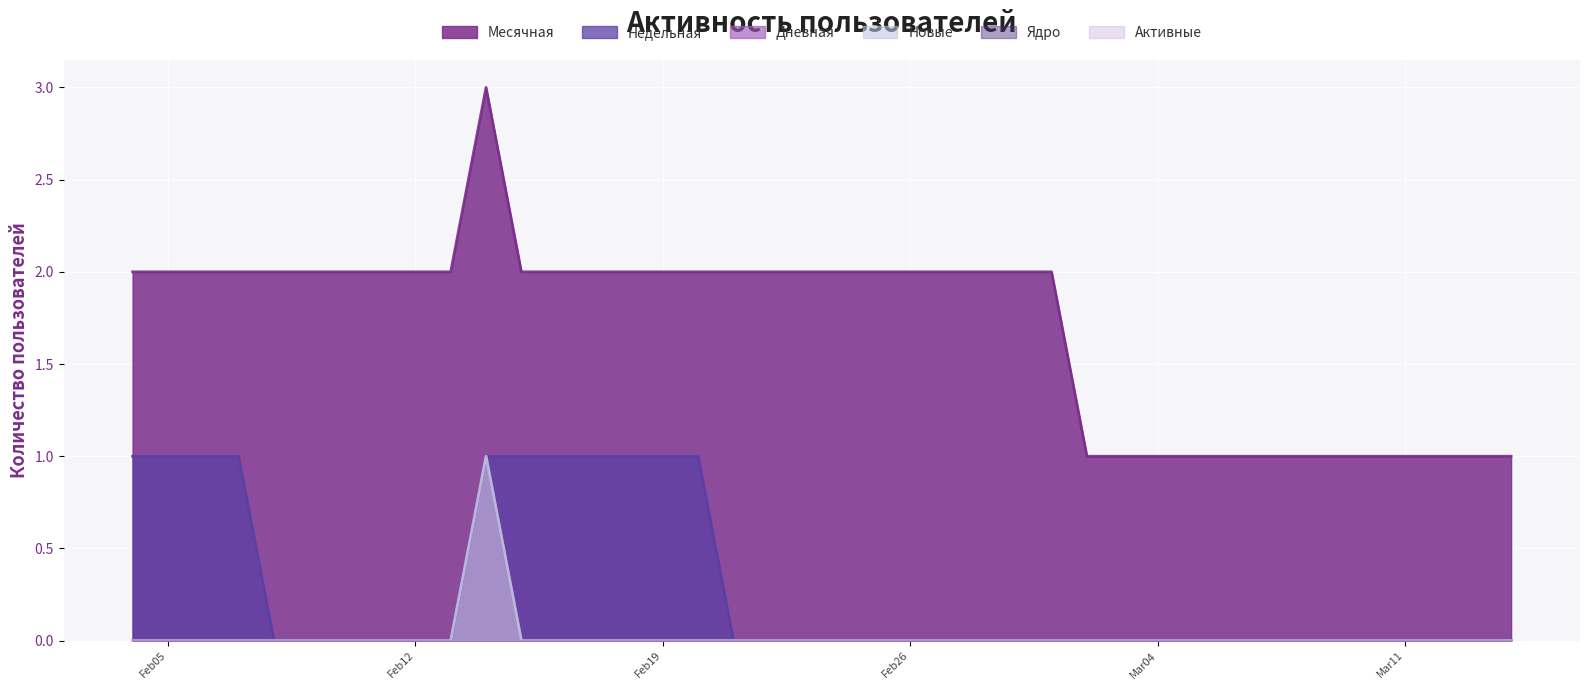

What is the difference between the highest and lowest values at 2024-03-12?

1